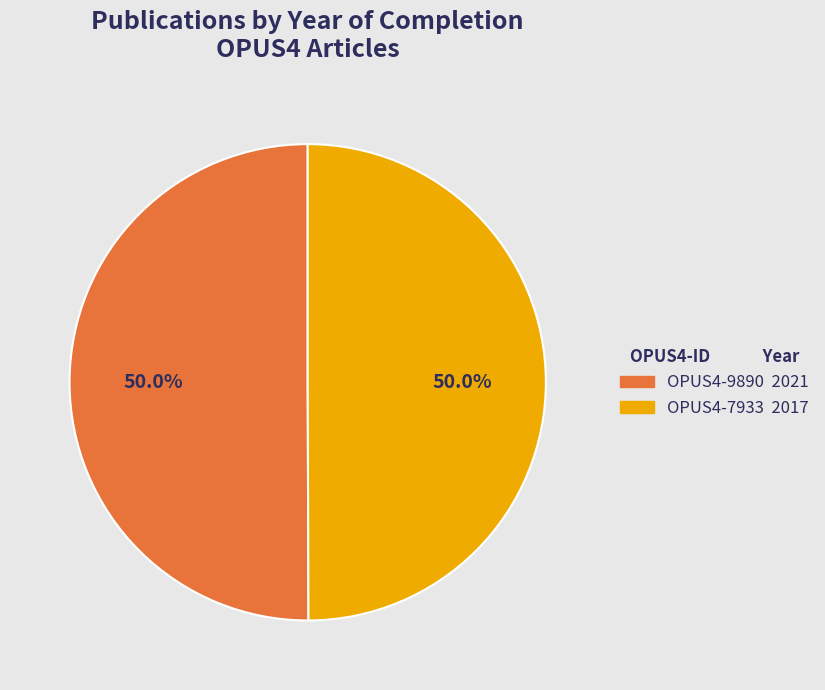

To the nearest percent, what percentage of the pie is OPUS4-9890?

50%